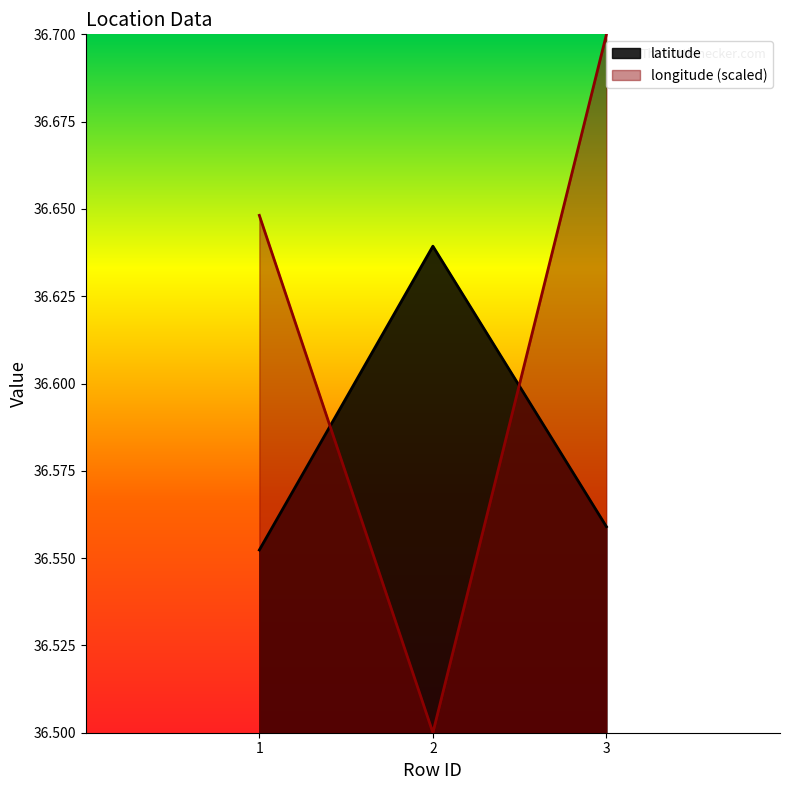

Count the number of categories in the chart.

3